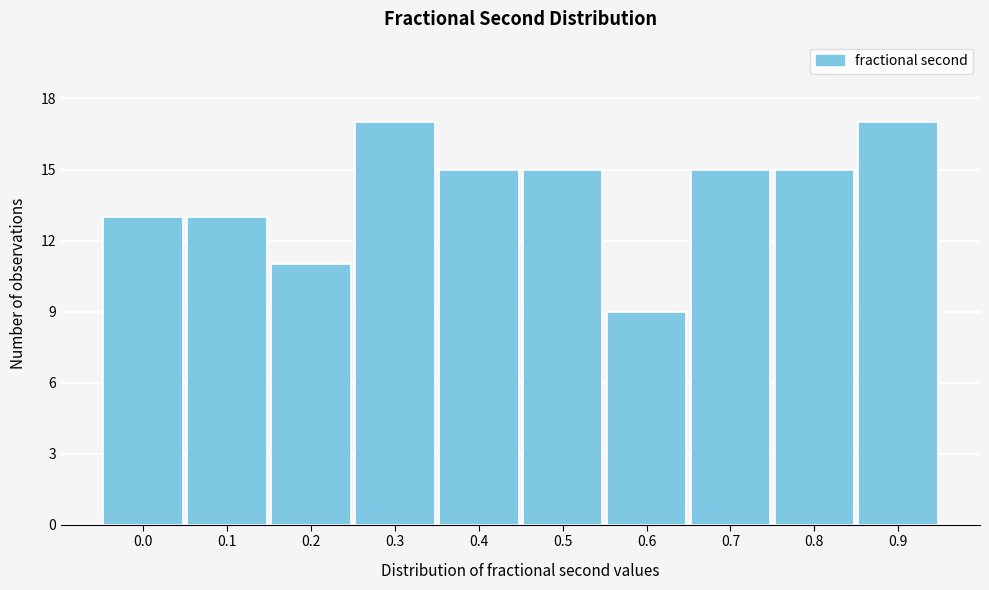

Reading left to right, transcribe all the data shown in this chart.

13	13	11	17	15	15	9	15	15	17